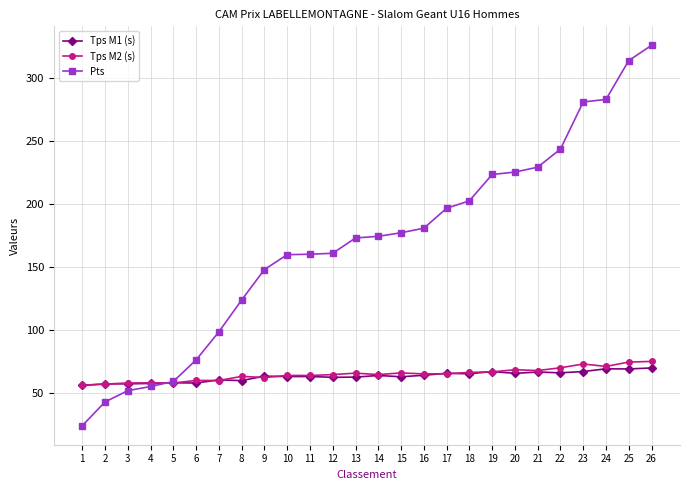

Is the value of Tps M2 (s) at 22 greater than the value of Pts at 16?

No